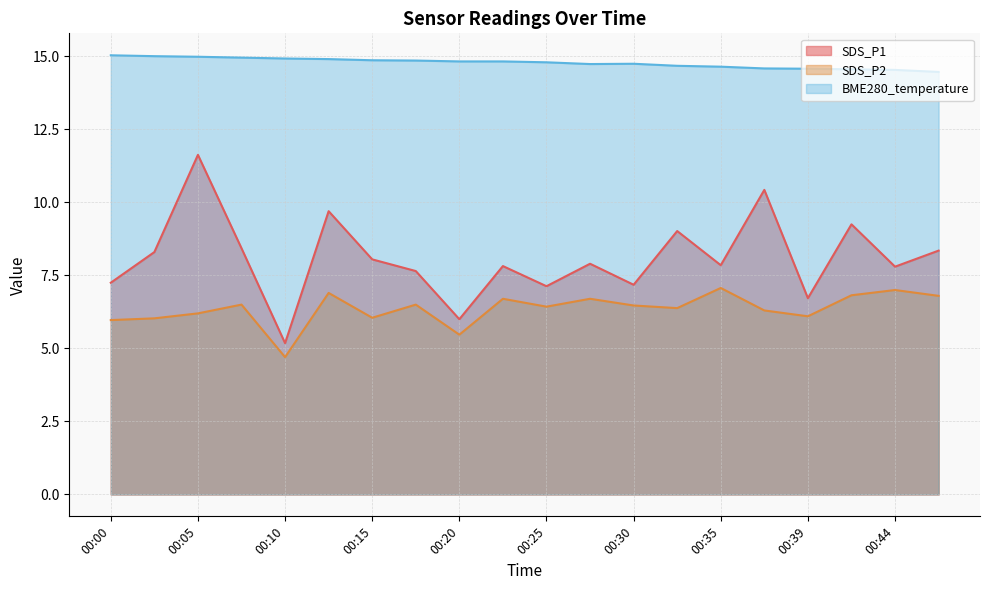

Between 00:35 and 00:37, which series saw the biggest shift?

SDS_P1